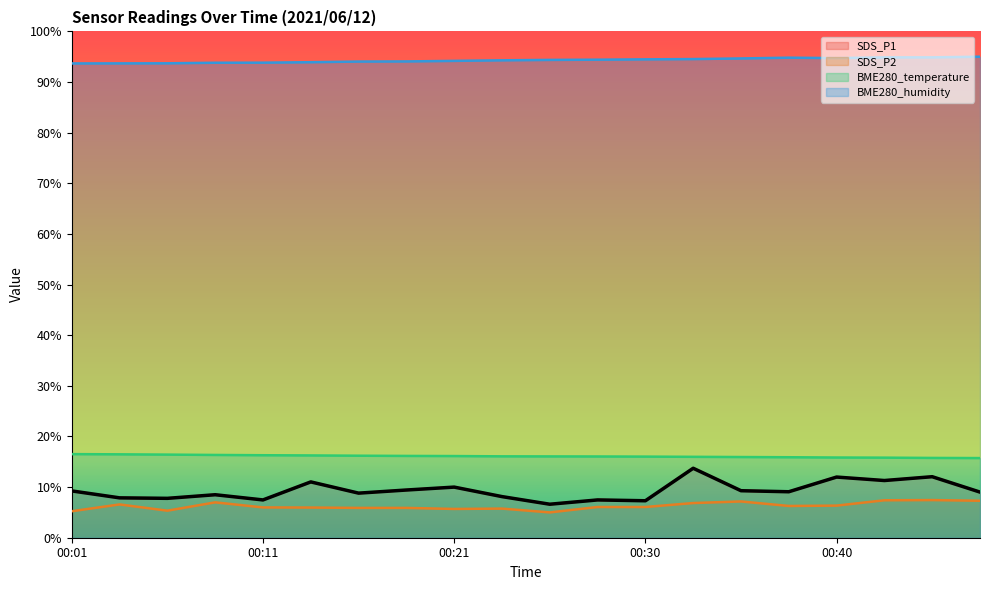

Does the chart display data point markers on the line(s)?

No